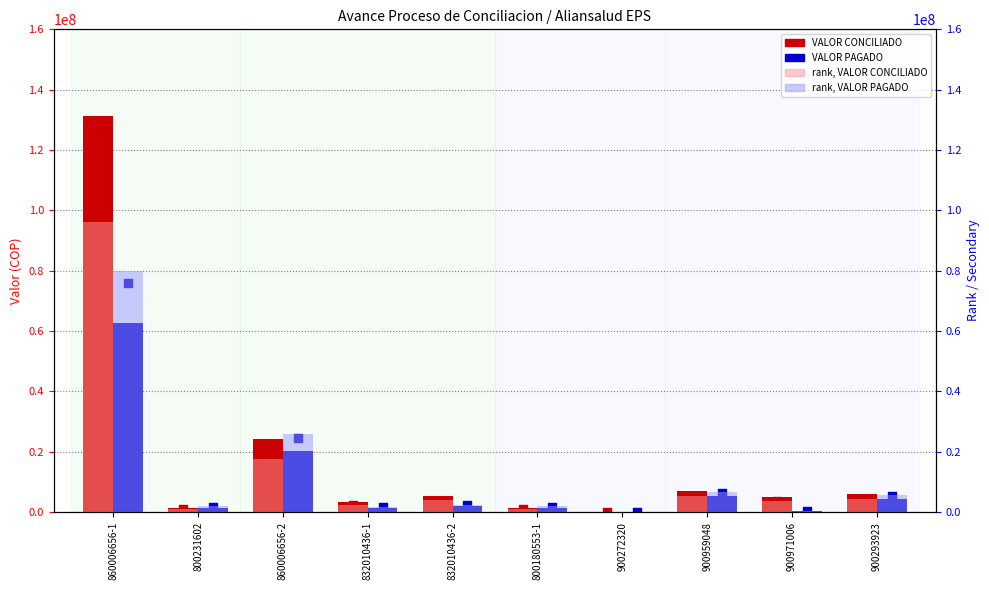

At how many categories does at least one series exceed 44594555?

1